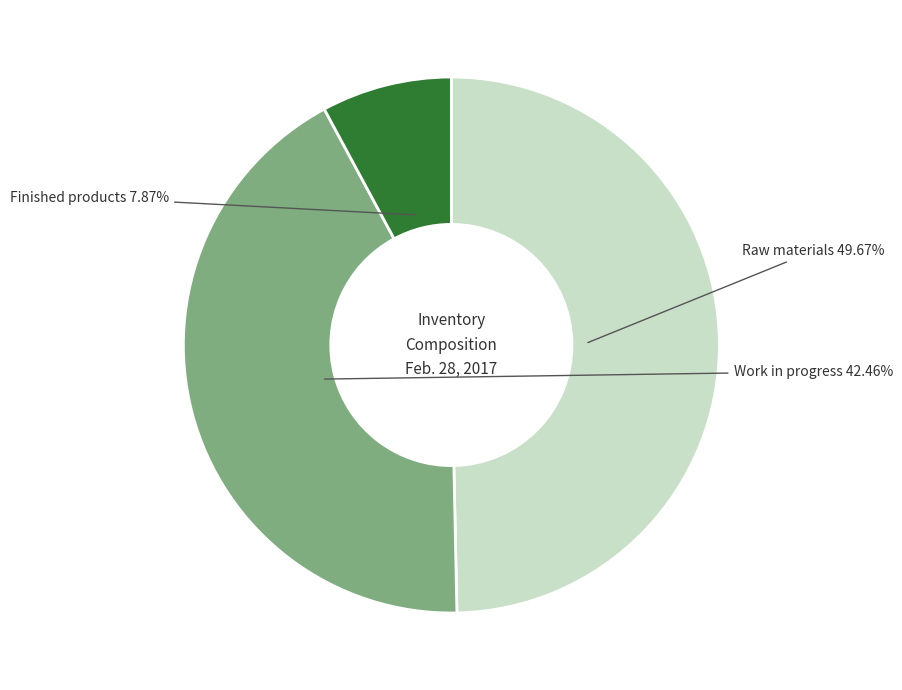

The Work in progress slice represents 42% of the pie. True or false?

True